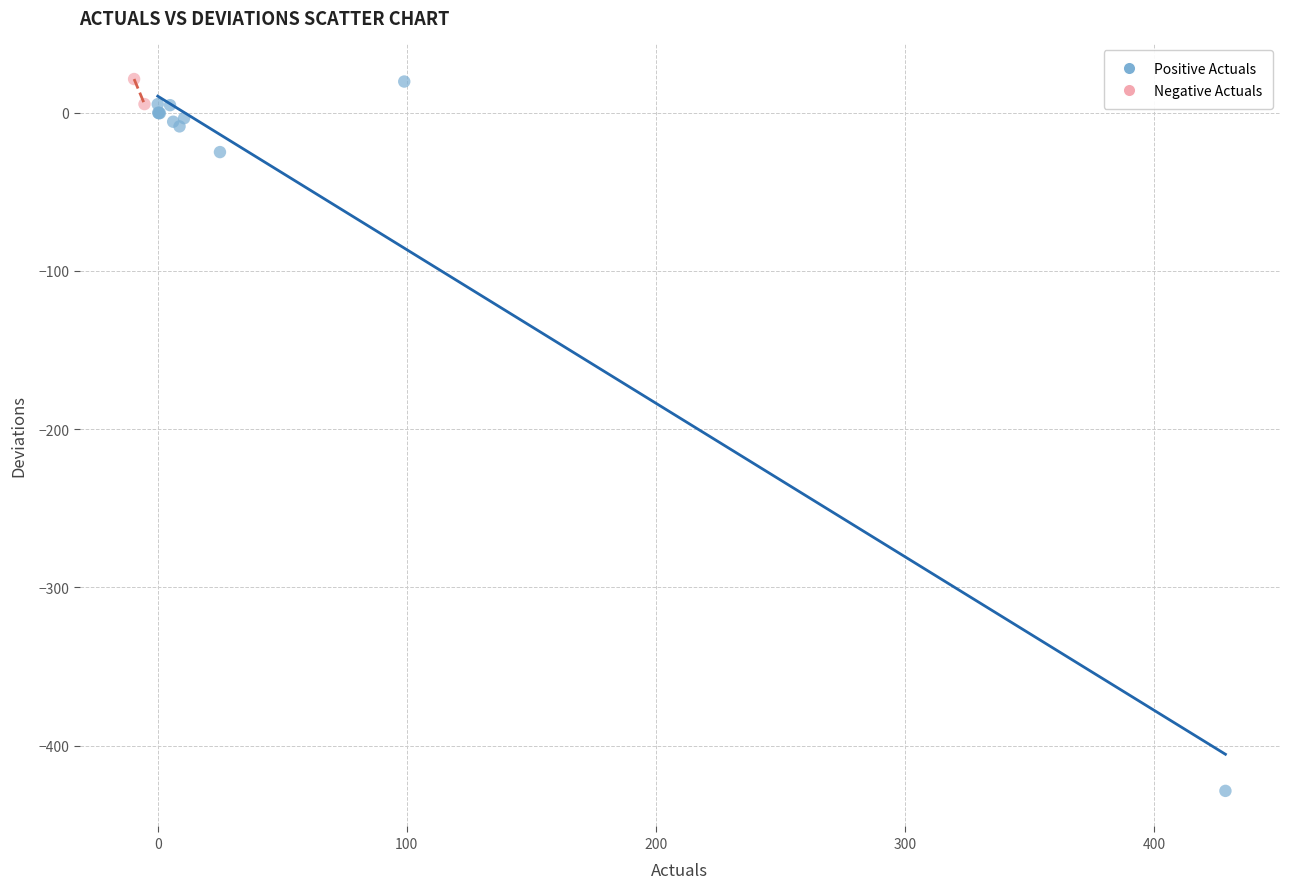

What are all the series names shown in the legend?

Positive Actuals, Negative Actuals